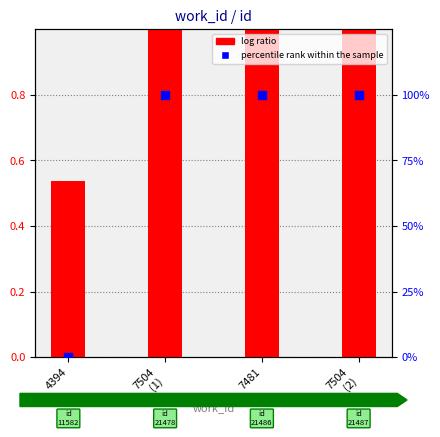

At which category is the sum across all series the highest?

7504
(2)